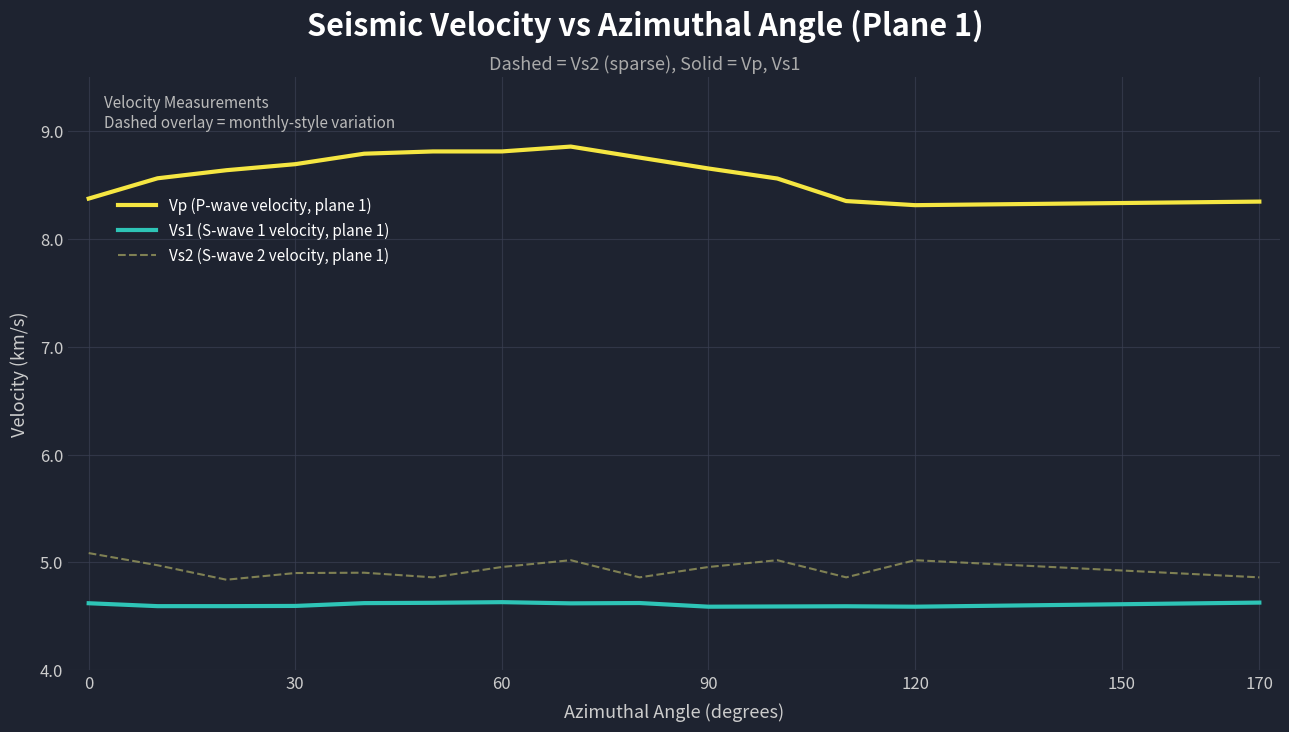

What is the minimum value shown in the chart?

4.6